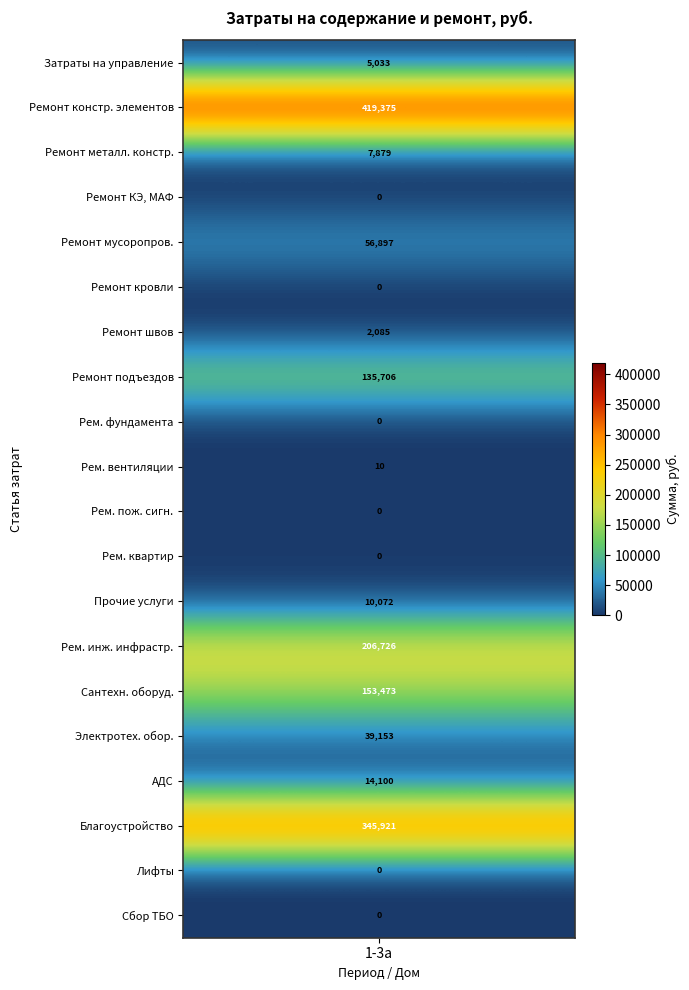

Which label corresponds to the largest value in the chart?

2.